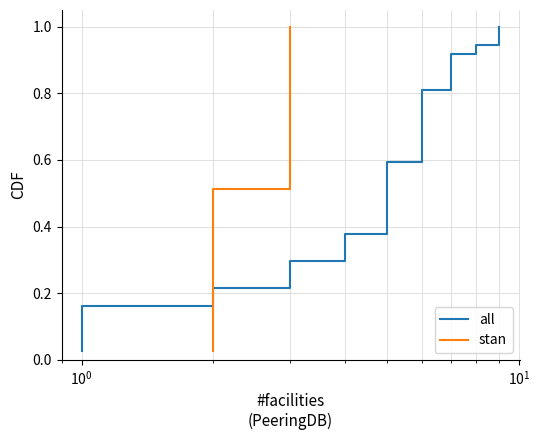

Does the chart have visible grid lines?

Yes